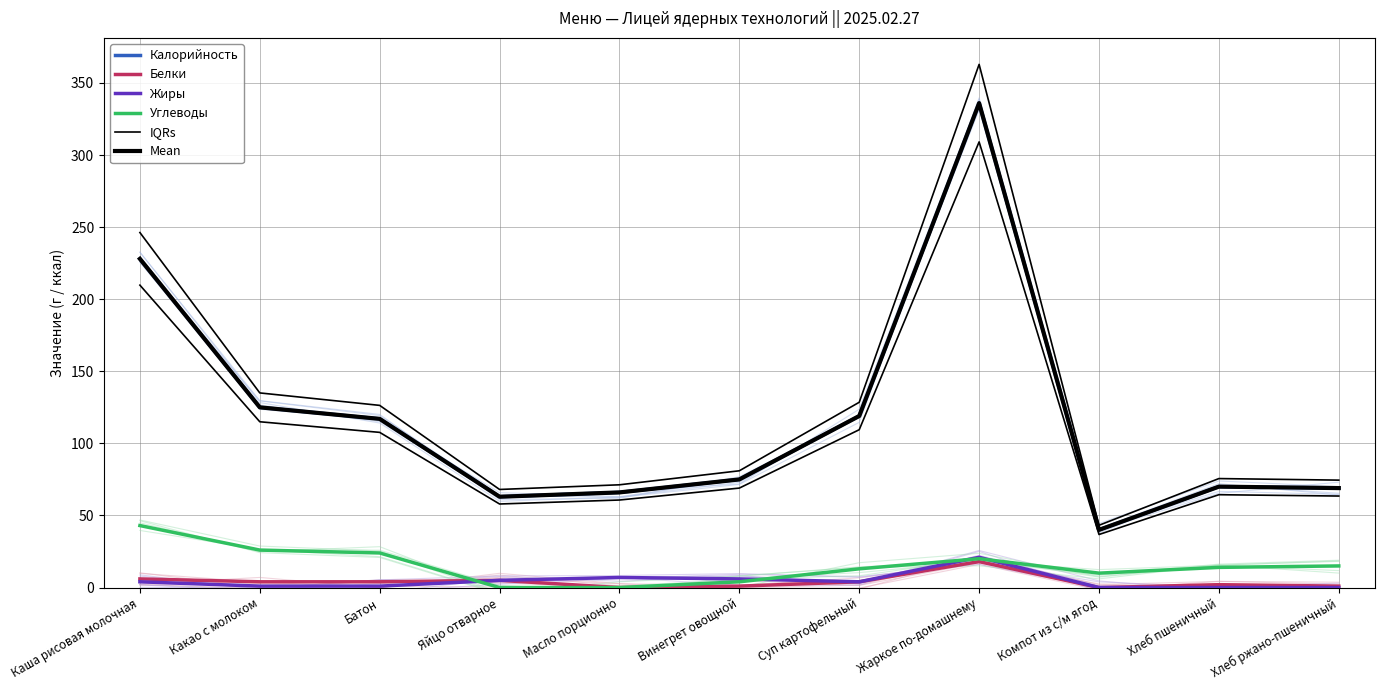

The Жиры series shows 0.3 at Какао с молоком. True or false?

False